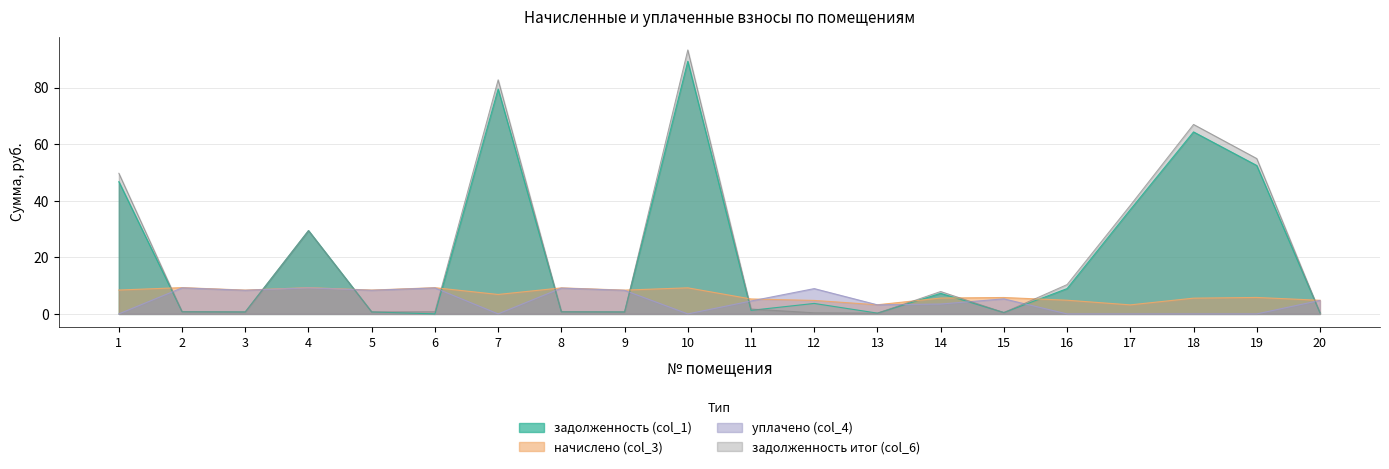

What is the average value of the начислено (col_3) series?

6.8